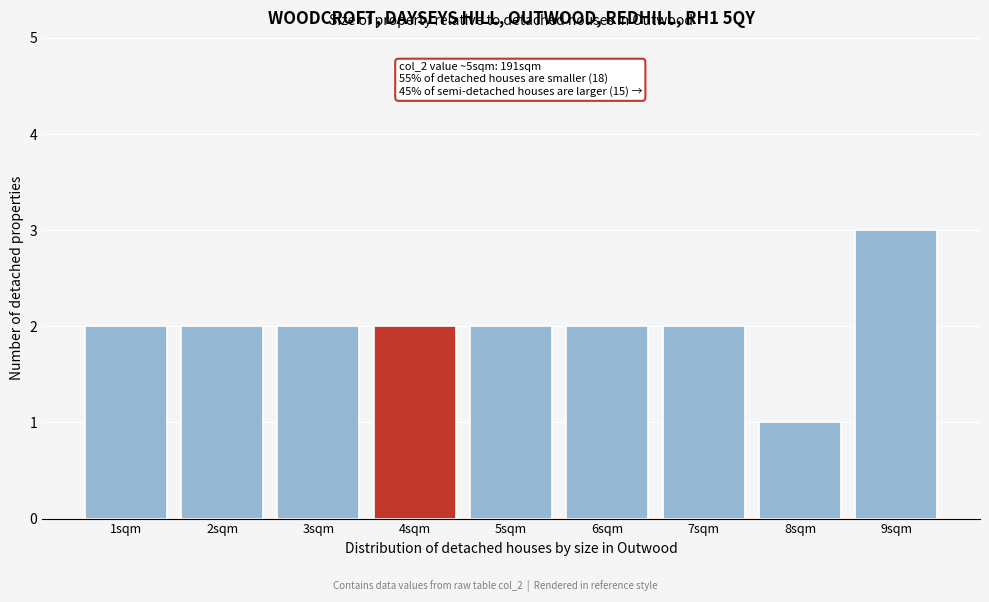

Reading left to right, transcribe all the data shown in this chart.

2	2	2	2	2	2	2	1	3